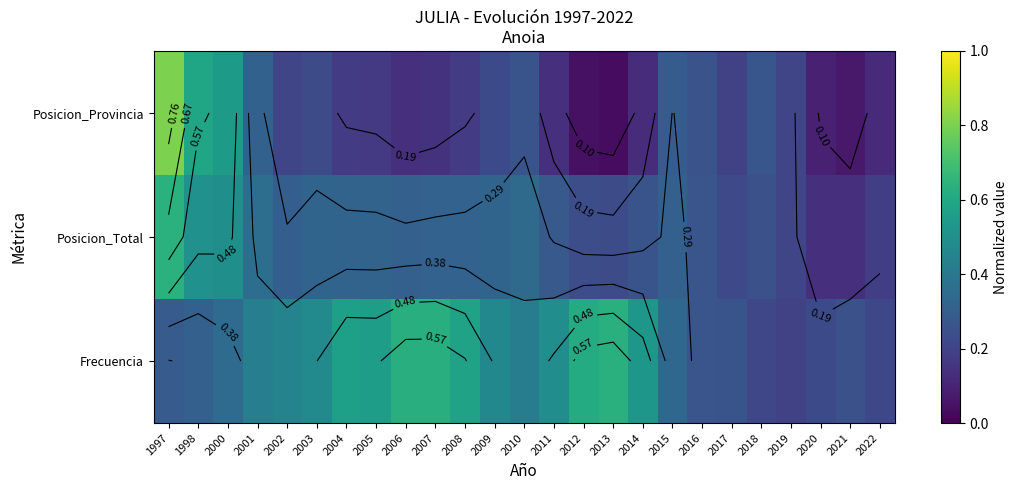

The Posicion_Total series shows 0.2 at 2013. True or false?

True